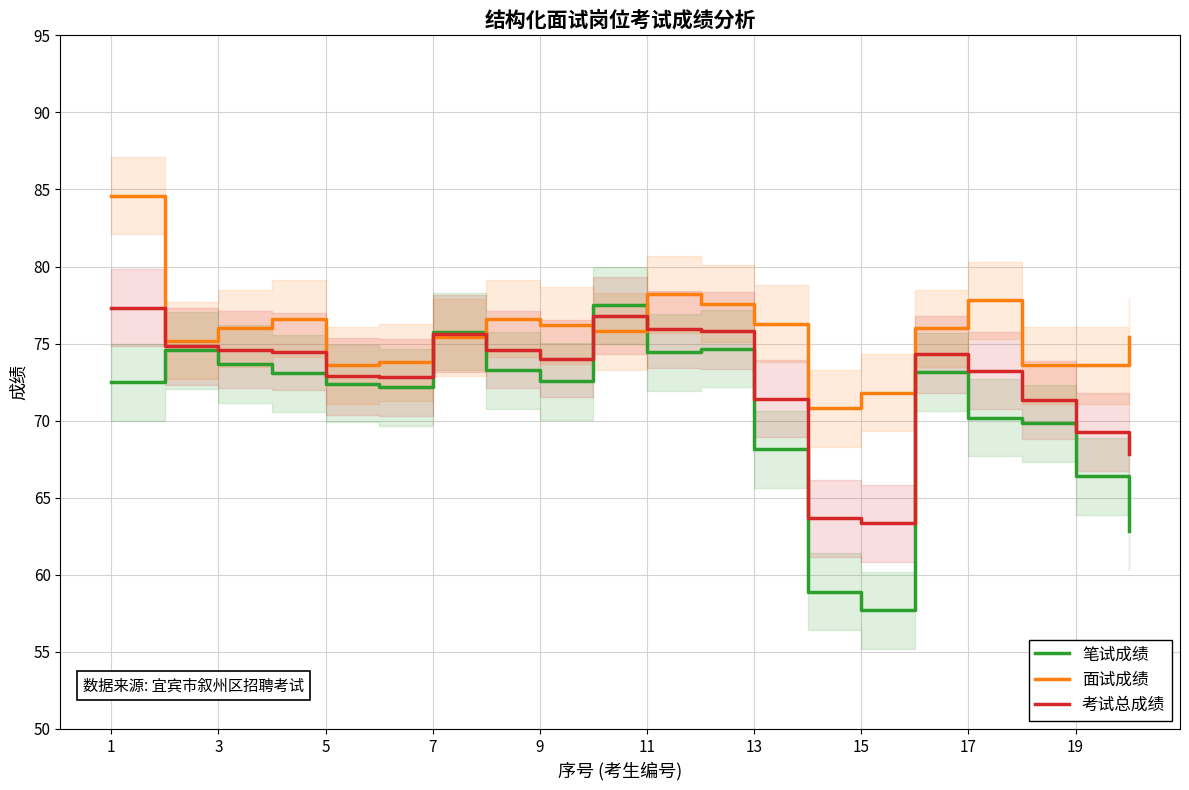

Which series ends up on top after the final intersection of 面试成绩 and 笔试成绩?

面试成绩